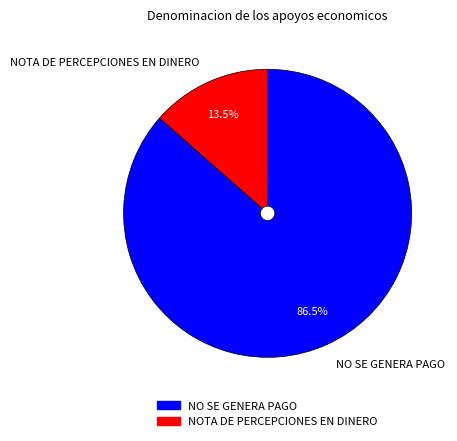

Combined, do NO SE GENERA PAGO and NOTA DE PERCEPCIONES EN DINERO account for over 50%?

Yes